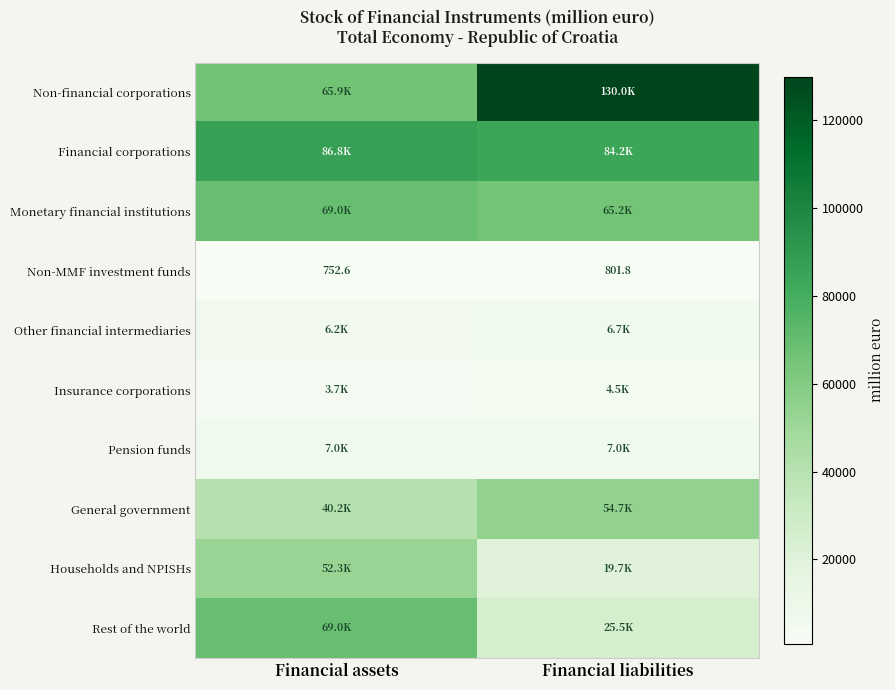

List the labels in order of Non-MMF investment funds value, largest first.

Financial liabilities, Financial assets